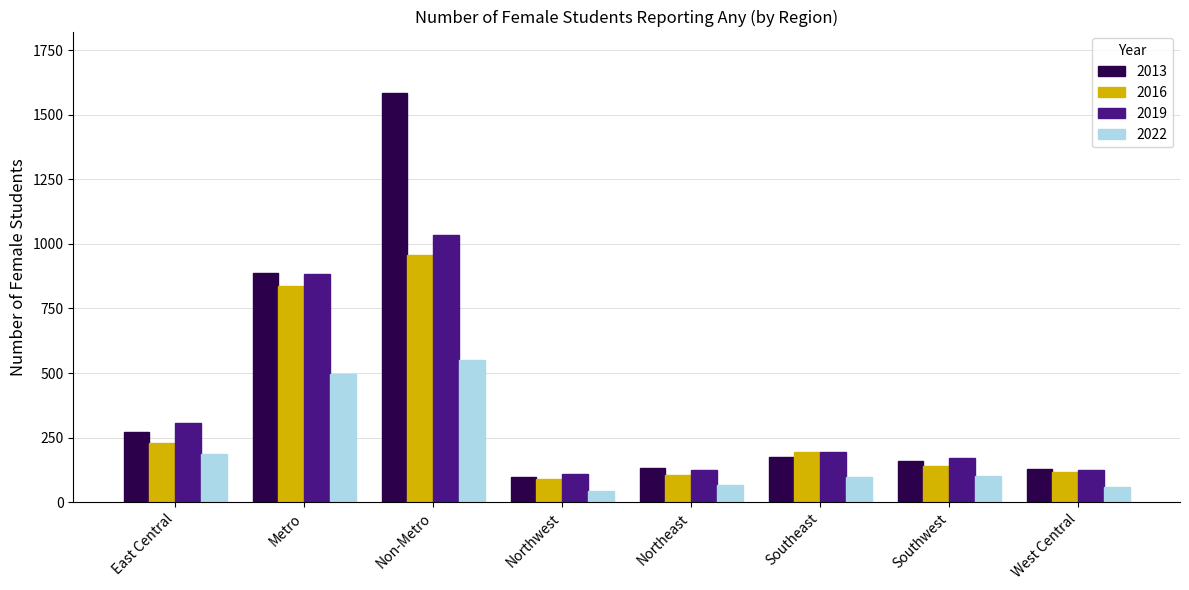

What is the sum of the 2016 values at Non-Metro and Southeast?

1152